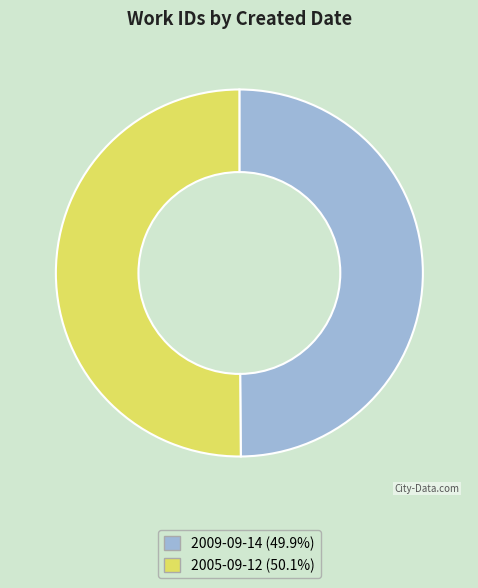

What is the ratio of the value at 2009-09-14 to the value at 2005-09-12?

1.0